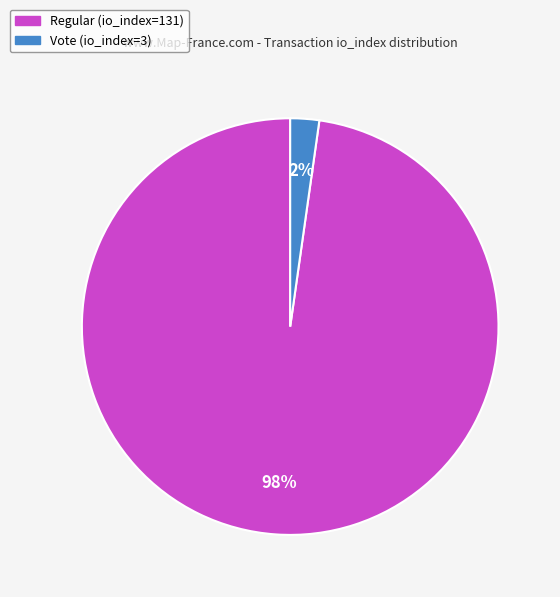

How many slices are in this pie chart?

2